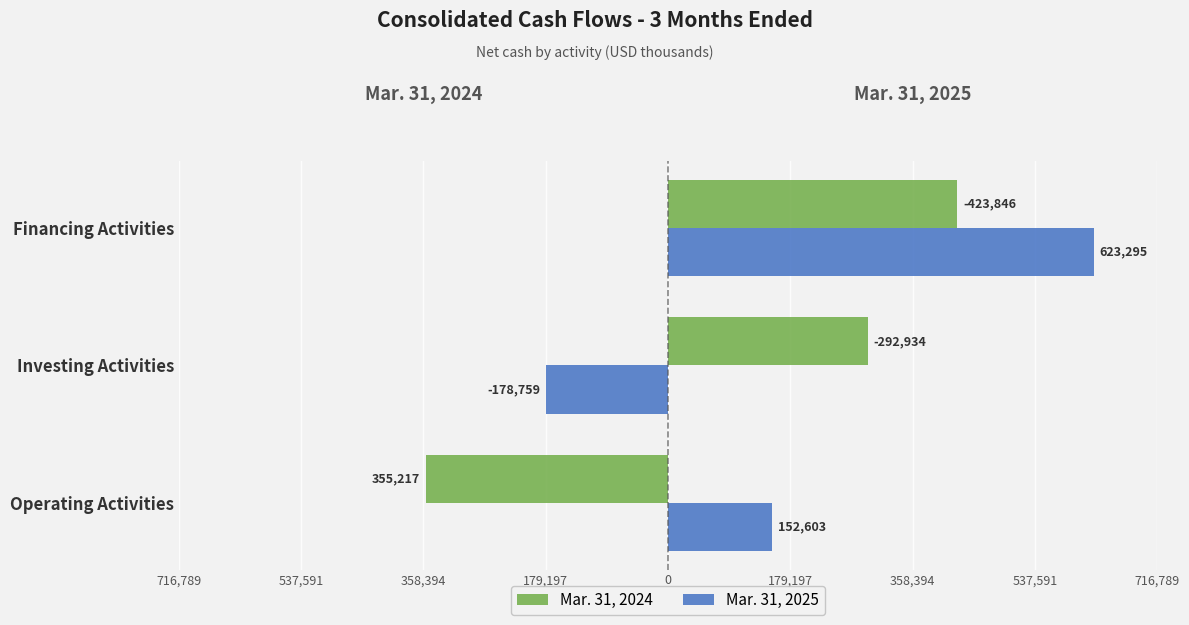

What are all the series names shown in the legend?

Mar. 31, 2024, Mar. 31, 2025